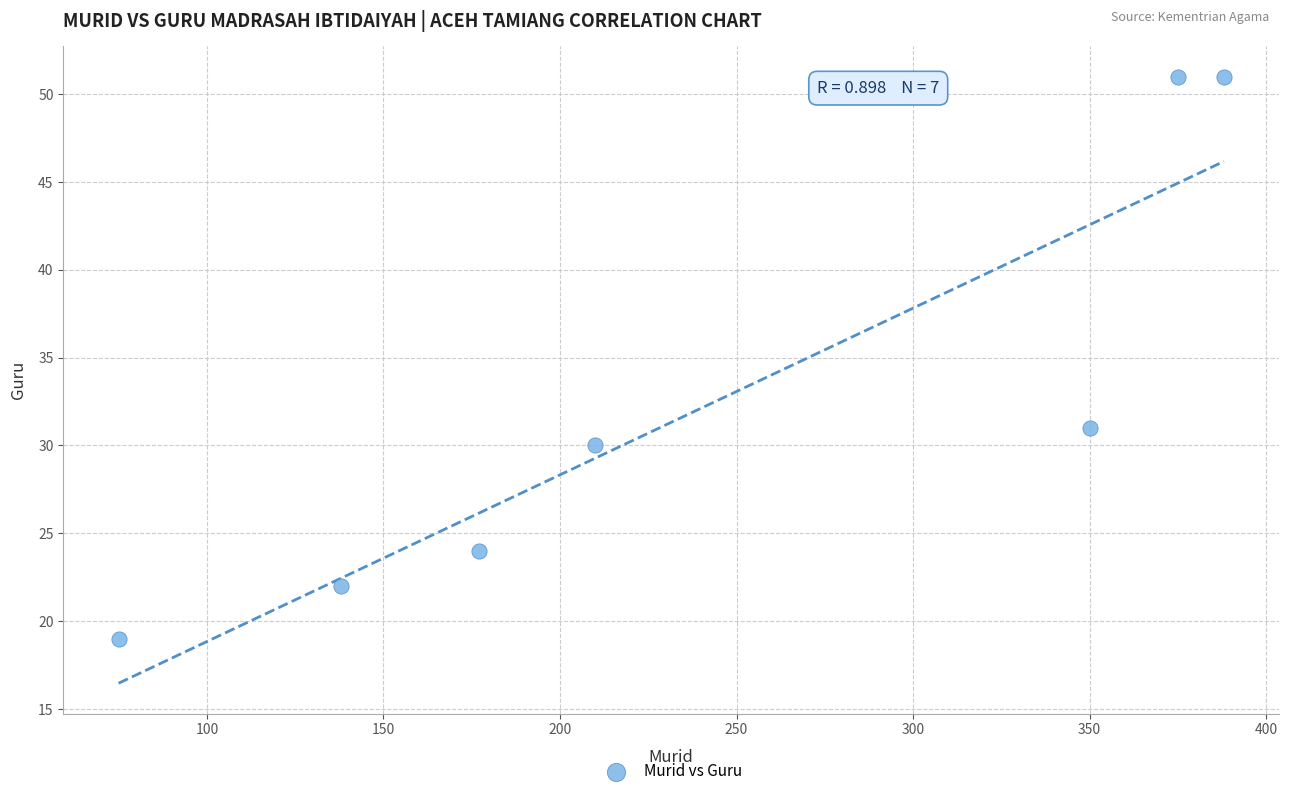

What Y value in the scatter plot is closest to 35?

31